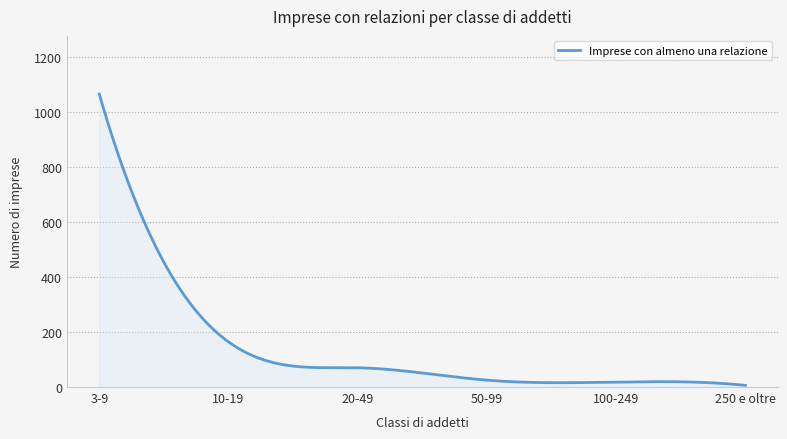

List the labels in order of value, largest first.

3-9, 10-19, 20-49, 50-99, 100-249, 250 e oltre